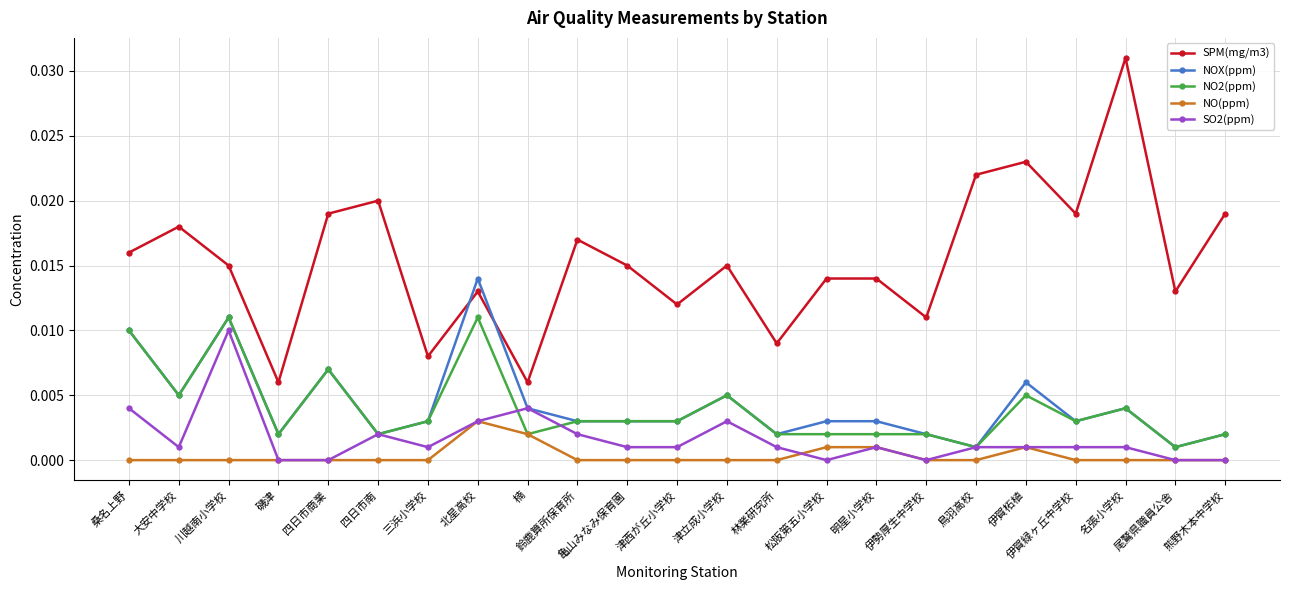

Which series has the widest spread of values?

SPM(mg/m3)